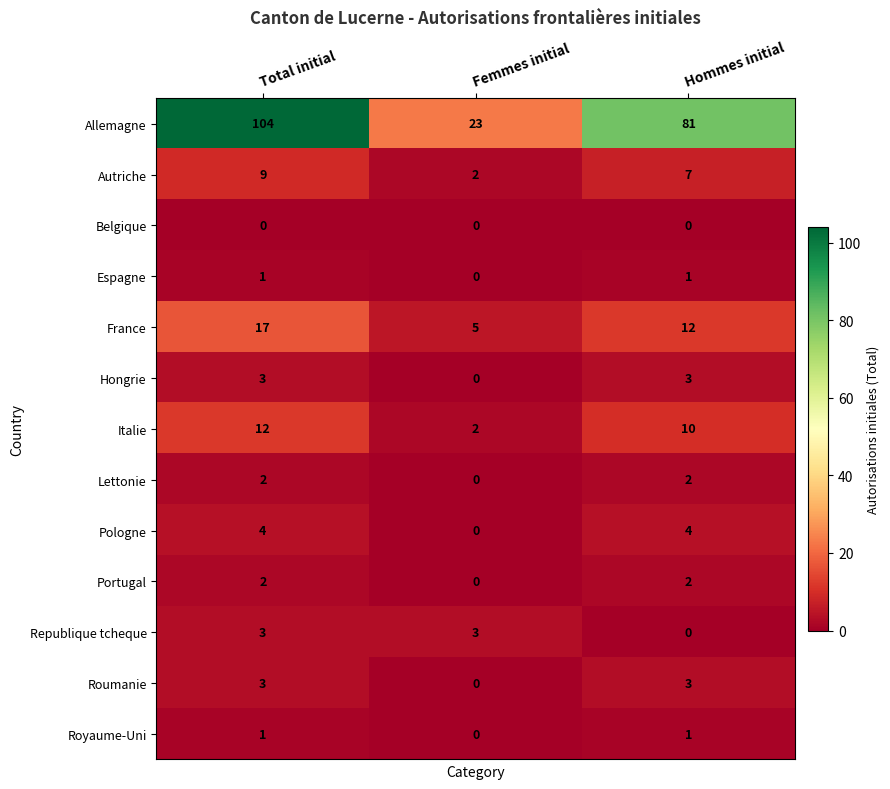

True or false: Belgique has a value of 0 at Total initial.

True